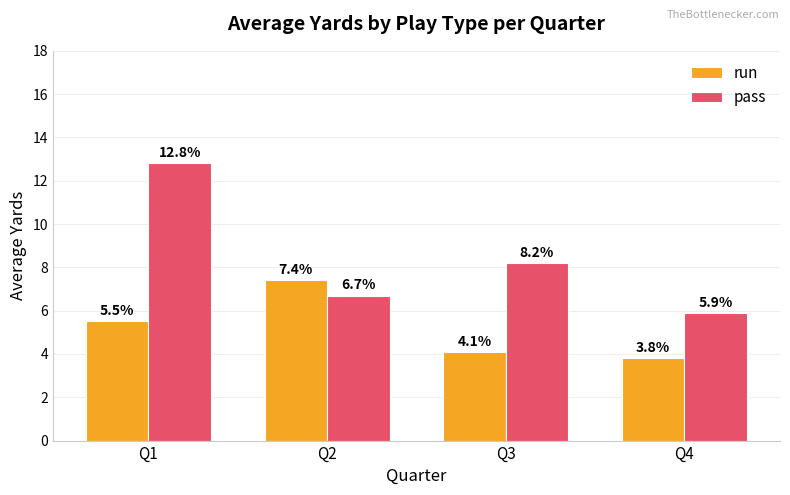

Reading left to right, what are all the values shown in this chart?

run: 5.5	7.4	4.1	3.8
pass: 12.8	6.7	8.2	5.9